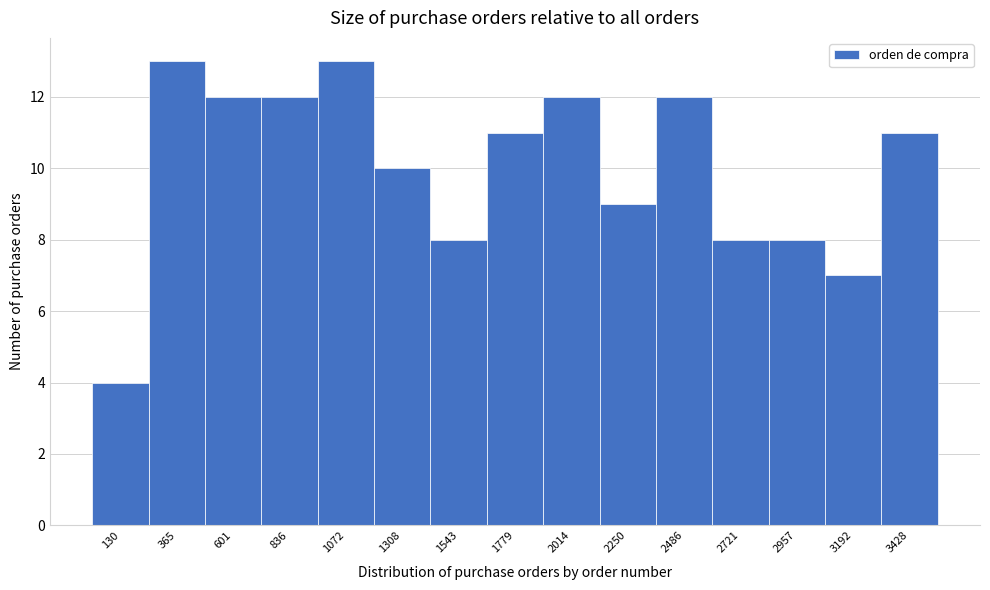

Reading right to left, transcribe all the data shown in this chart.

11	7	8	8	12	9	12	11	8	10	13	12	12	13	4